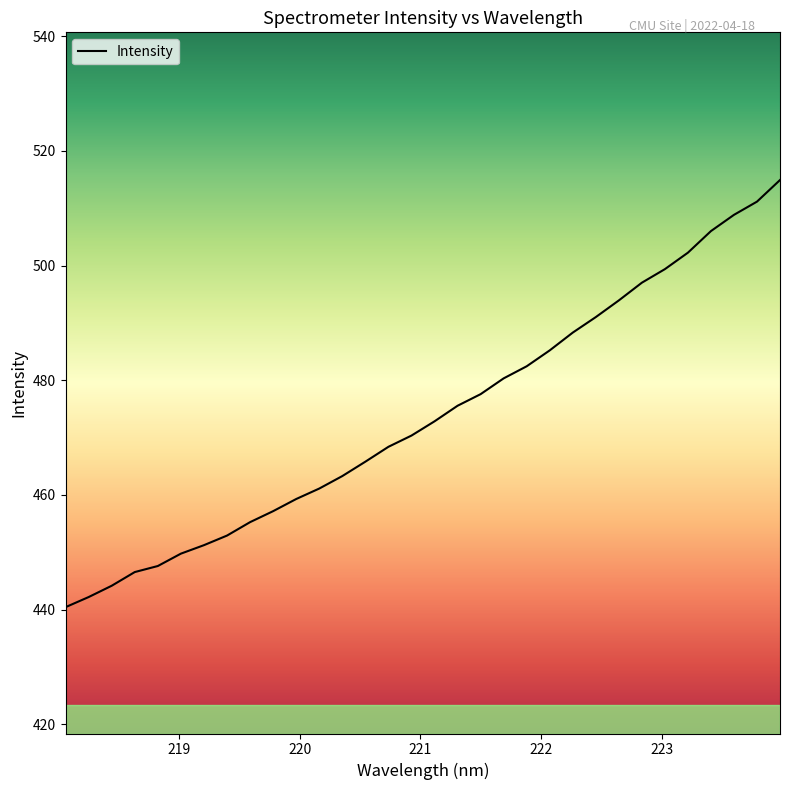

What is the difference between the maximum and minimum values?

74.5